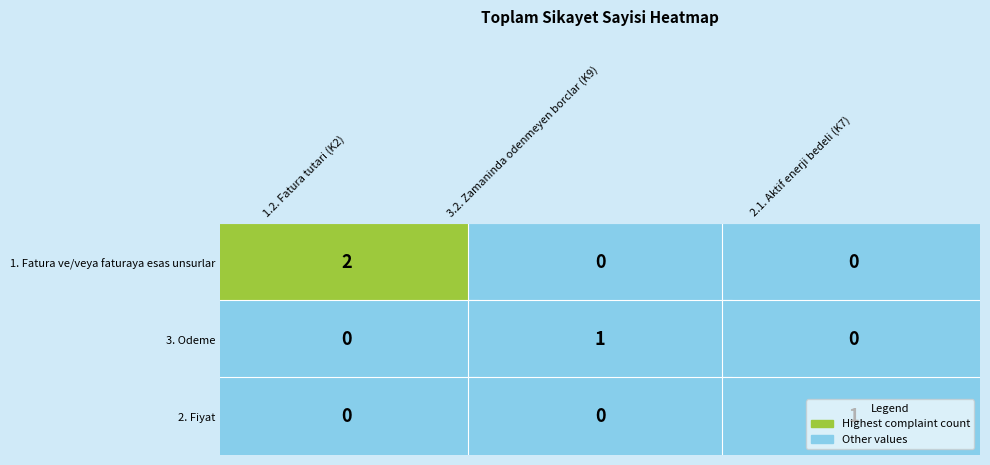

What is the sum of all 3. Odeme values?

1